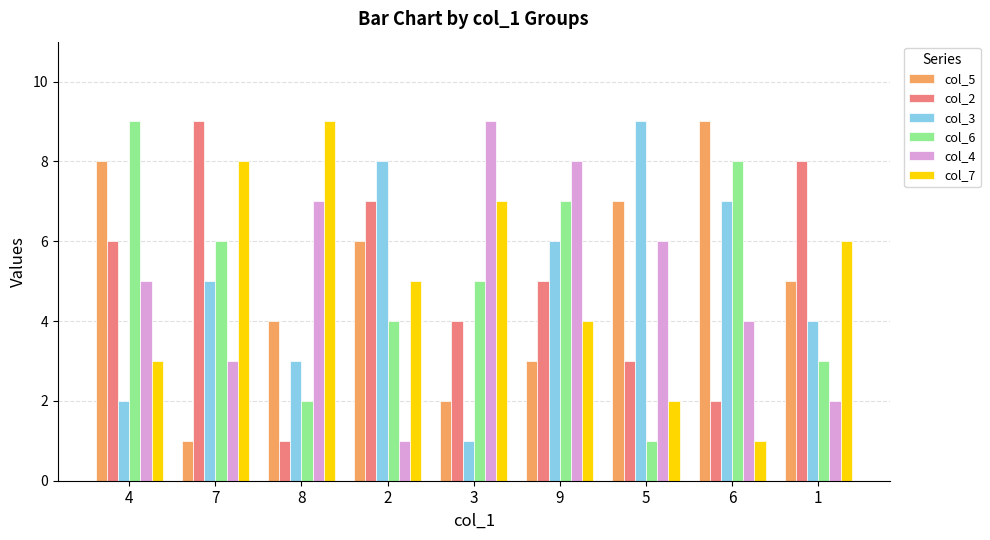

Does the chart contain any negative values?

No